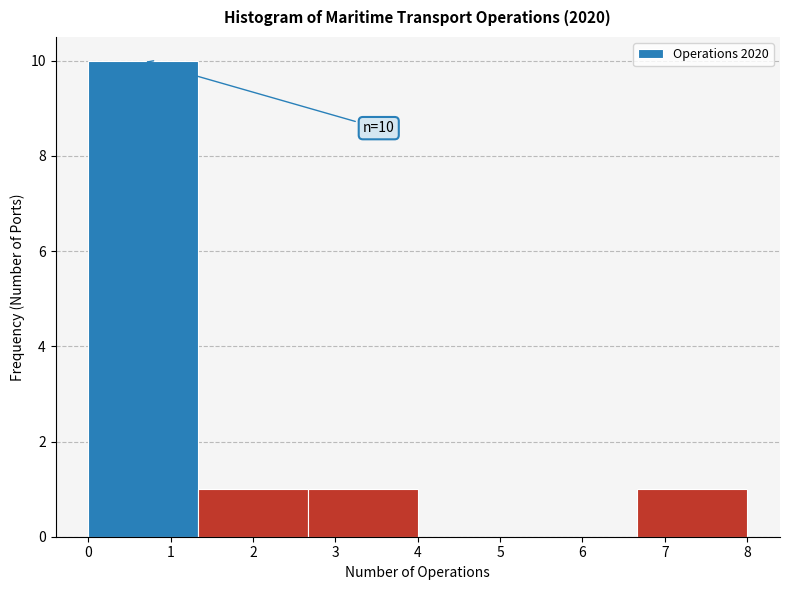

Which range on the x-axis has the tallest bar?

0.0 to 1.3